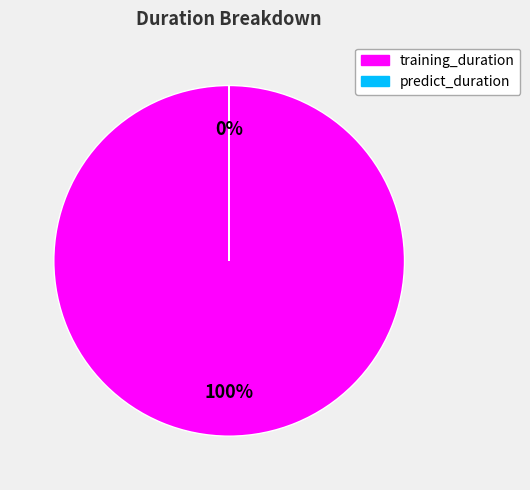

Which slice is the largest?

training_duration